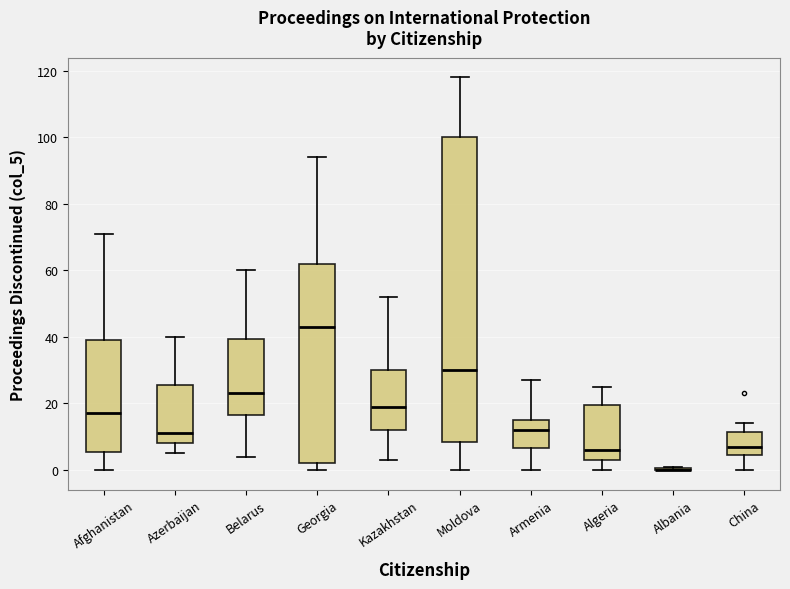

Comparing the boxes themselves (not the whiskers), which one is the tallest?

Moldova